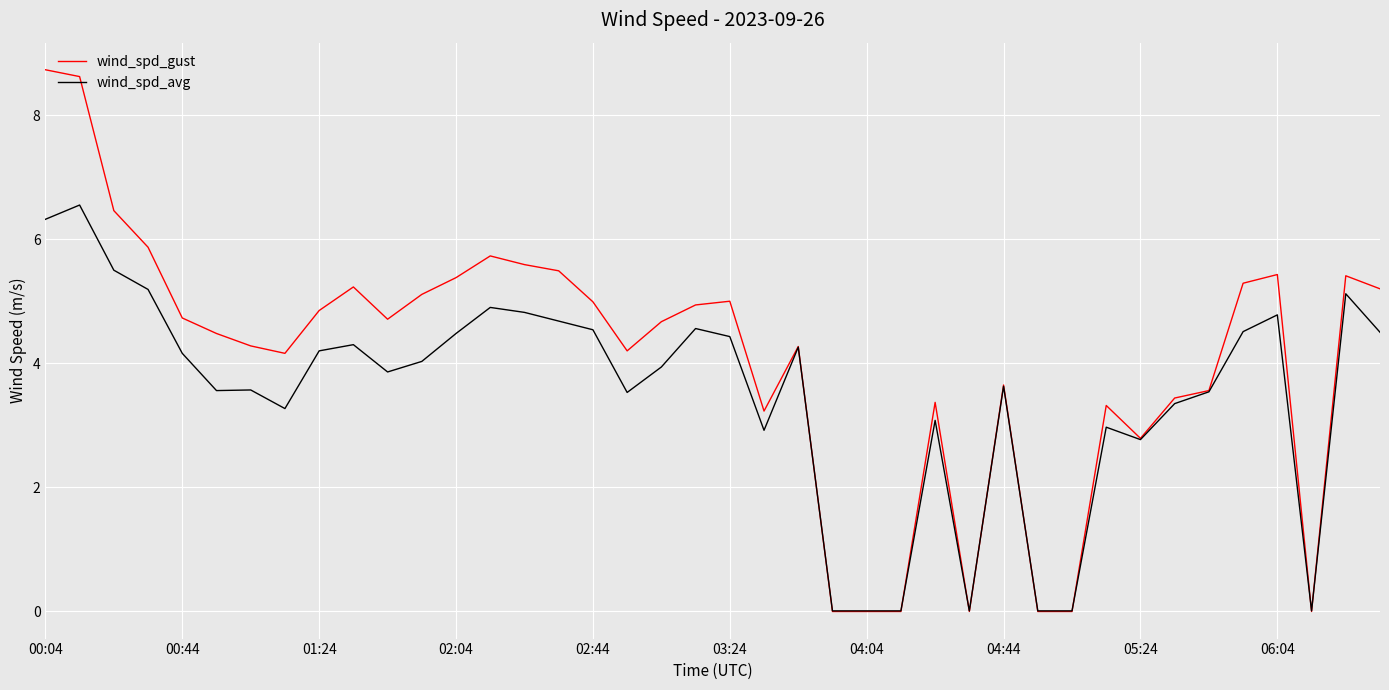

What is the highest value of the wind_spd_gust series?

8.7